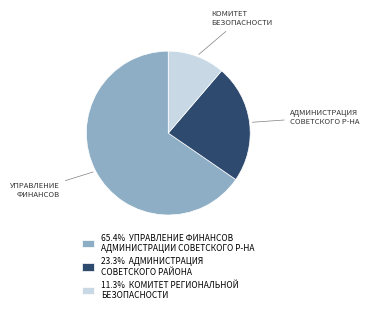

Is 11.3% КОМИТЕТ РЕГИОНАЛЬНОЙ БЕЗОПАСНОСТИ the majority of the pie?

No